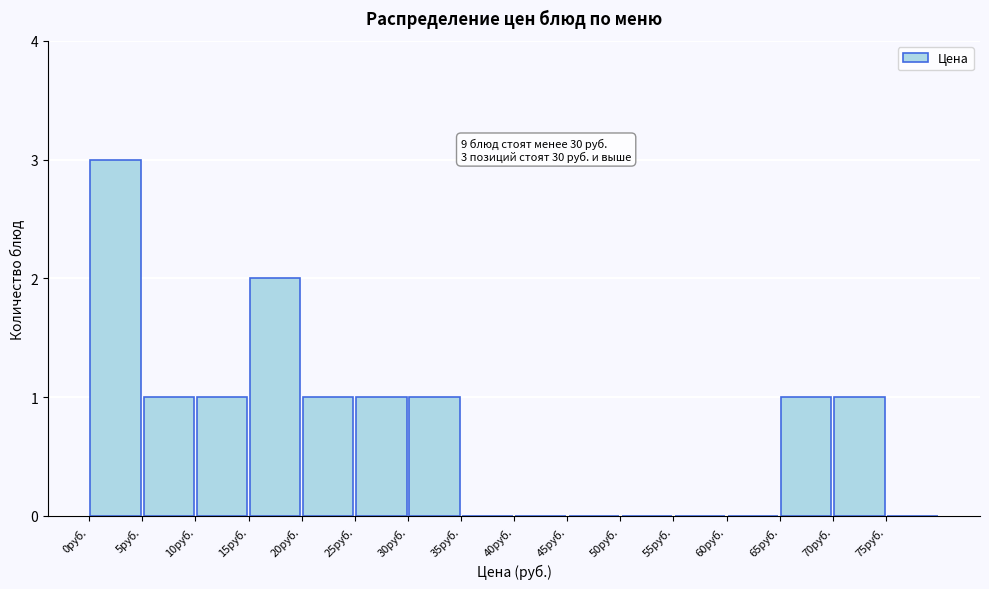

Which range on the x-axis has the tallest bar?

0 to 5